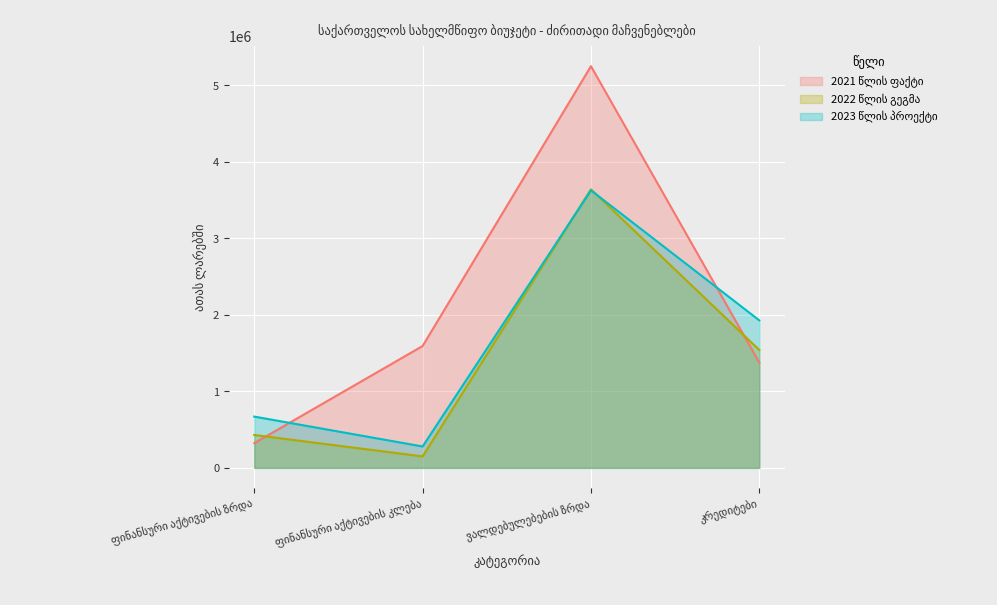

Rank the series by their average value, from highest to lowest.

2021 წლის ფაქტი, 2023 წლის პროექტი, 2022 წლის გეგმა